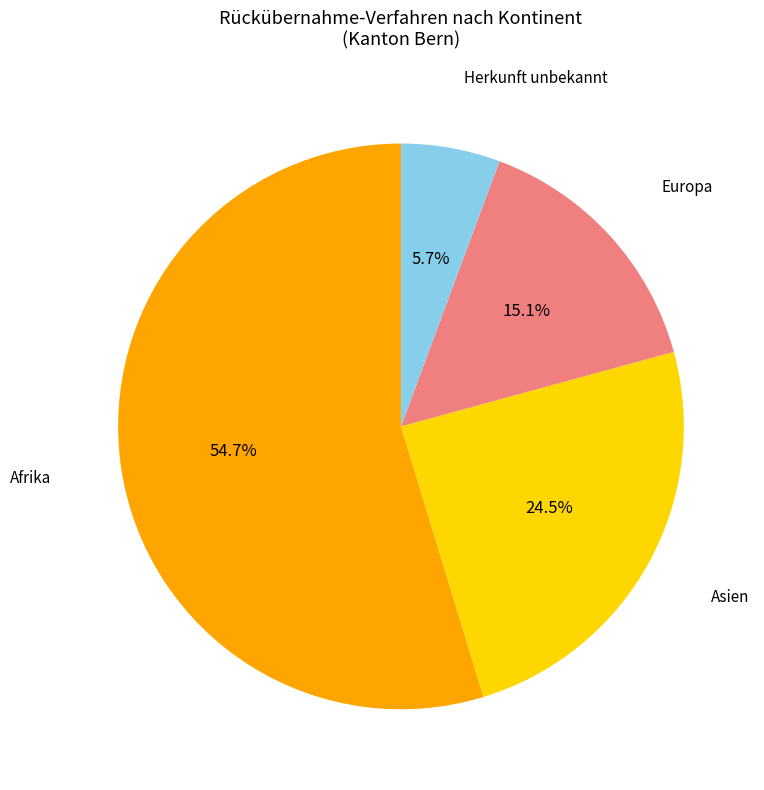

Is there any slice that represents more than half of the pie?

Yes